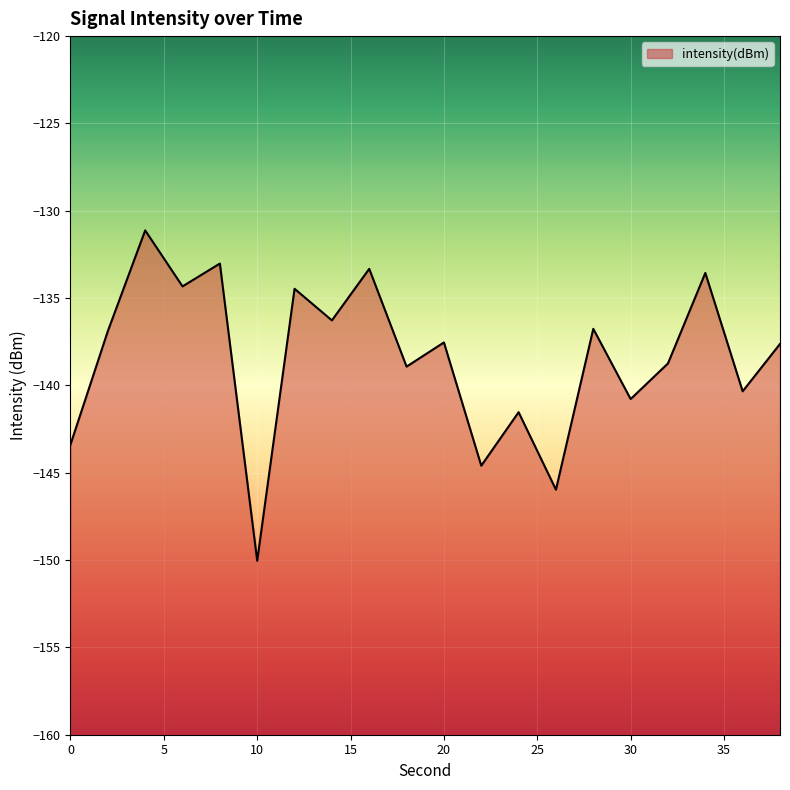

Rank the categories by value from lowest to highest.

10, 26, 22, 0, 24, 30, 36, 18, 32, 38, 20, 2, 28, 14, 12, 6, 34, 16, 8, 4